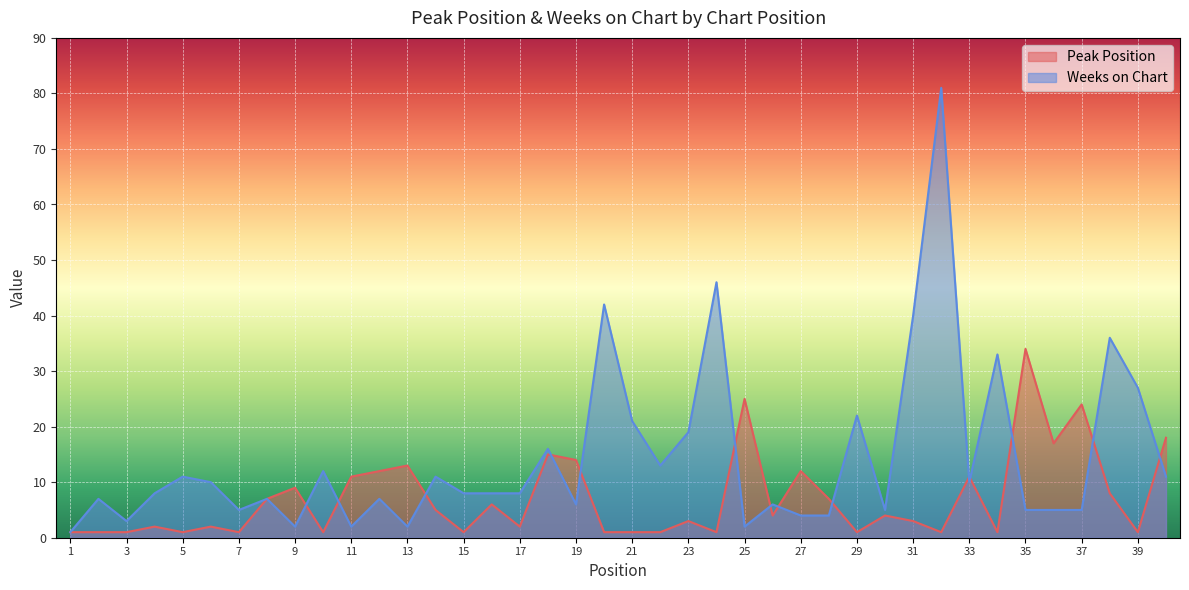

What is the sum of the Weeks on Chart values at 37 and 12?

12